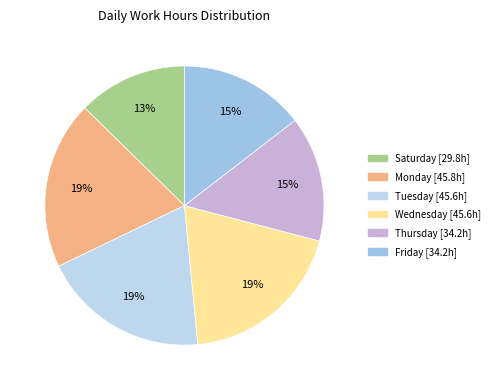

How many slices are in this pie chart?

6